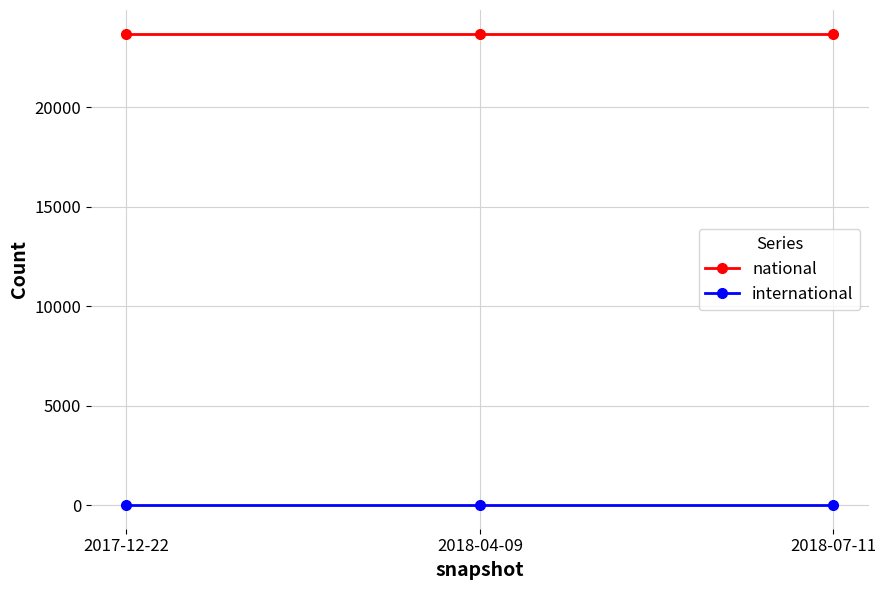

What is the value of the national point at the 1st from the left?

23697